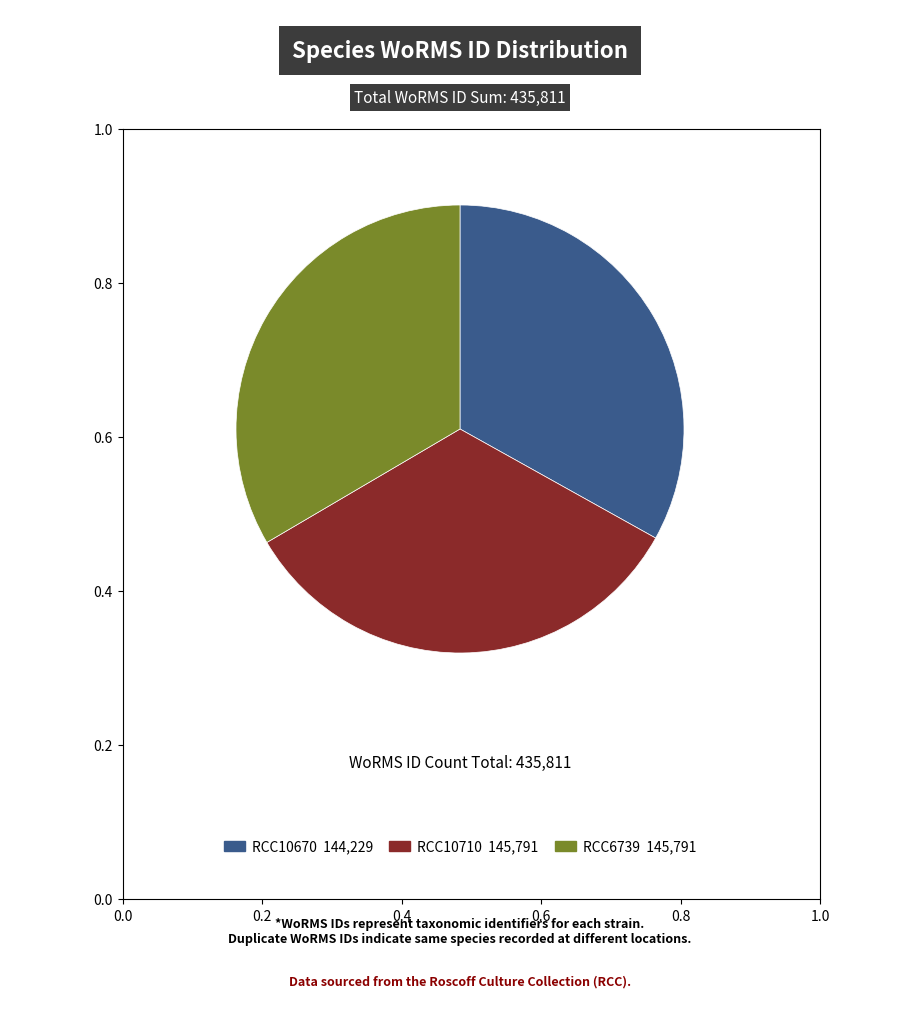

Does any single category account for the majority?

No